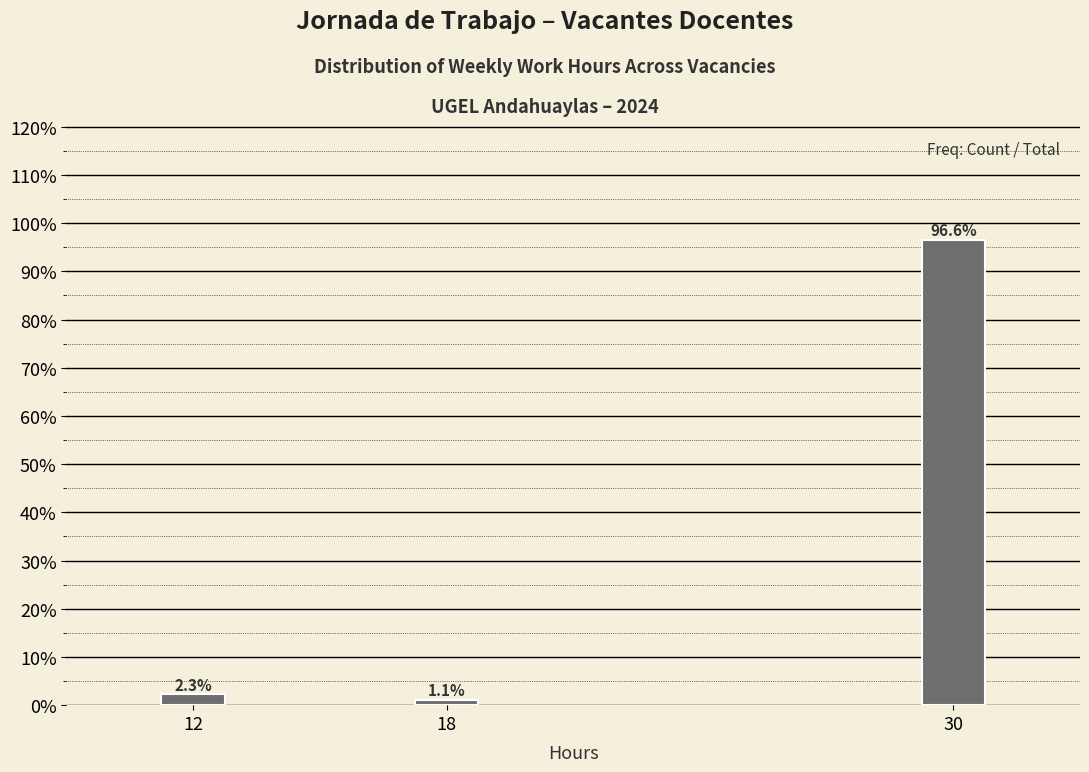

Reading left to right, list all the values displayed in this chart.

2.3	1.1	96.6